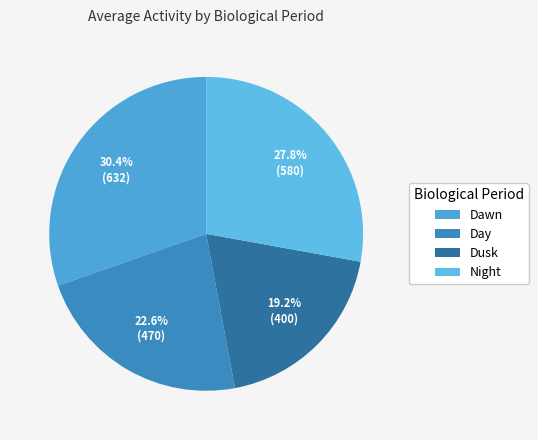

What is the total percentage of Dawn and Dusk?

49.6%